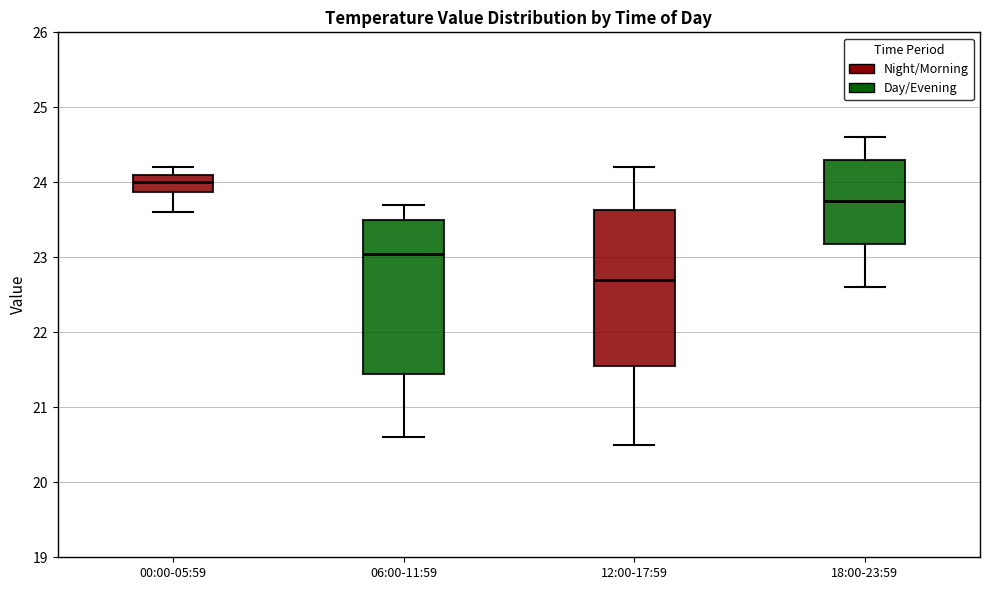

Where is the upper edge of the box for 00:00-05:59 on the y-axis? The values are not printed on the chart, so give them approximately, as read against the axis.

24.1